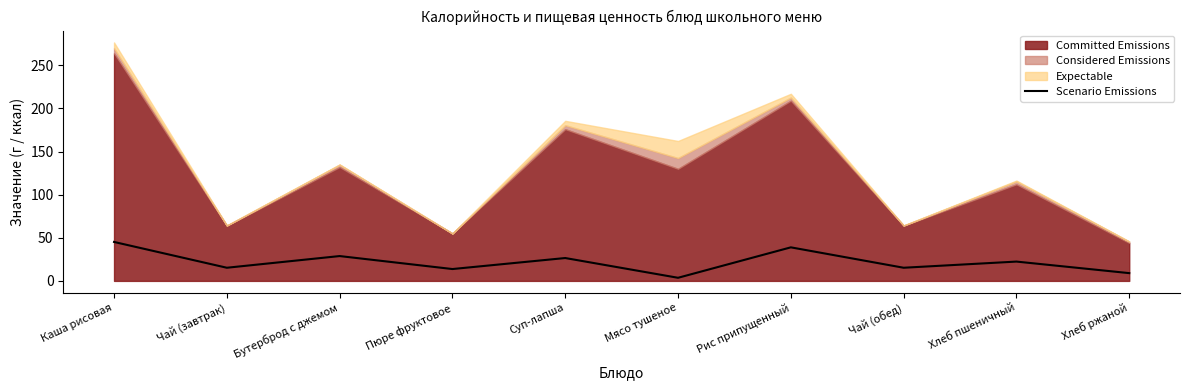

Where is the first local maximum?

Бутерброд с джемом